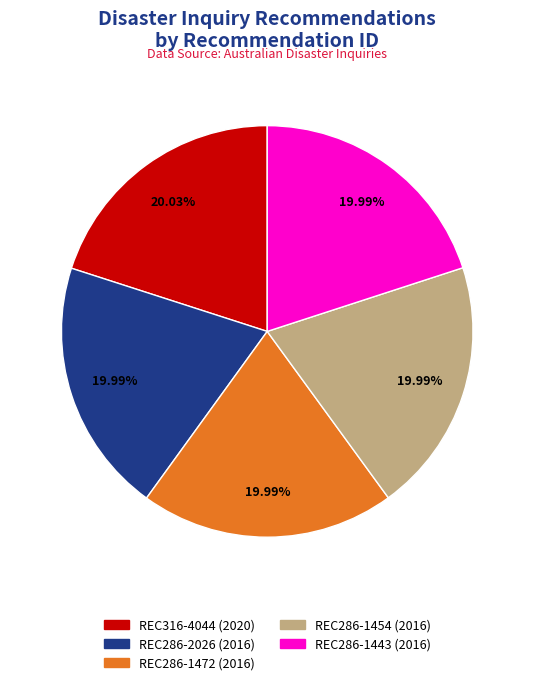

To the nearest percent, what portion does REC286-1443 represent?

20%